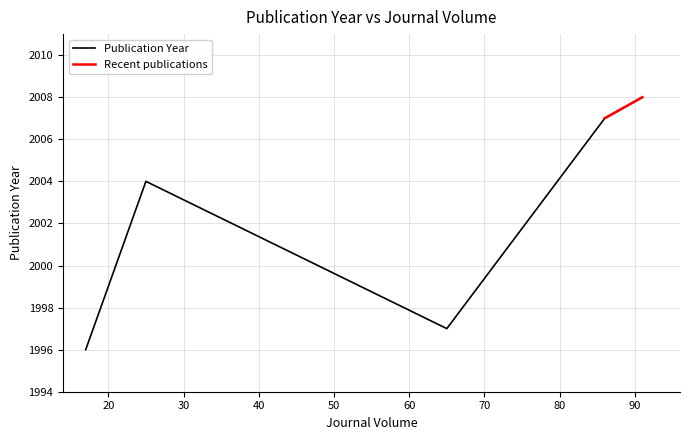

What is the approximate value at 1, to the nearest 5?

2000